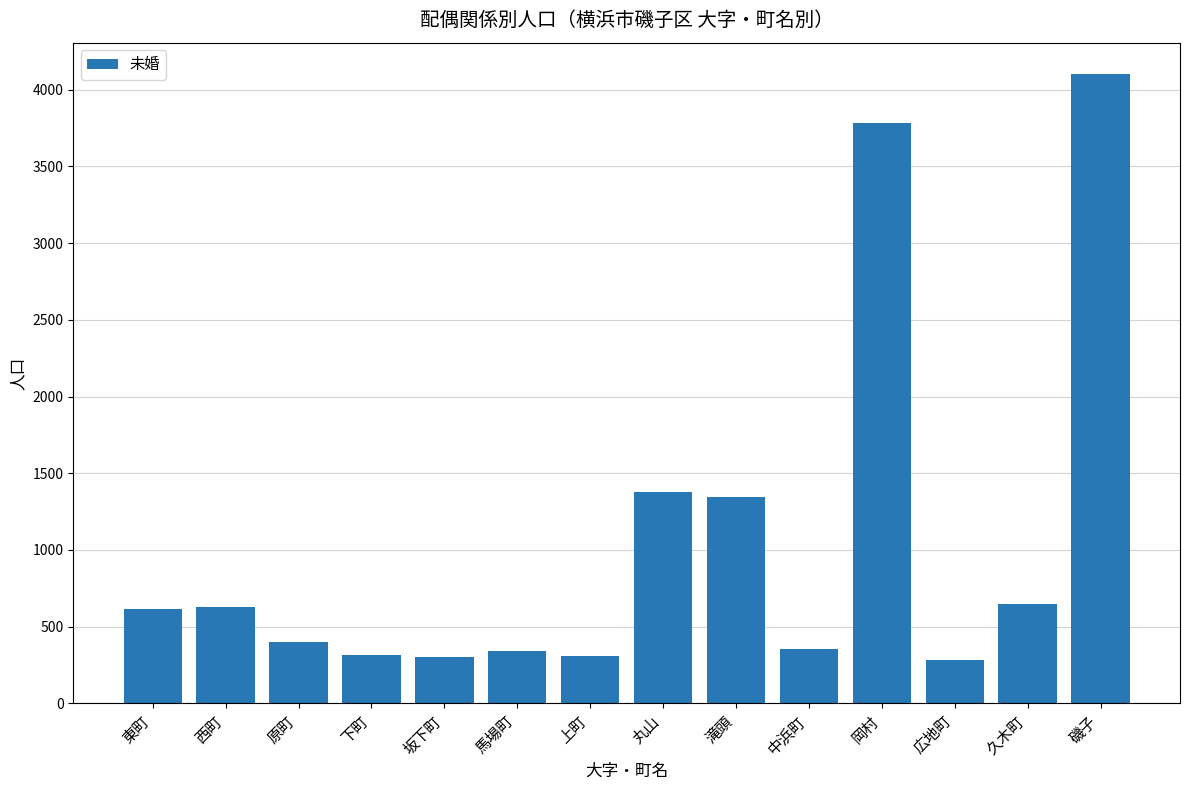

How many data points are less than 613?

7